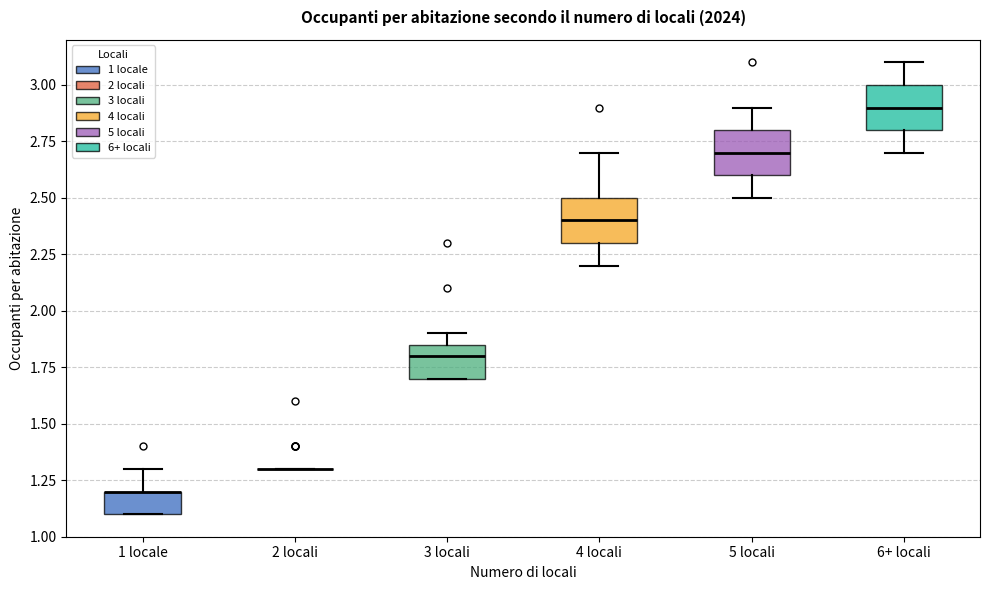

Where does the median line of the box for 5 locali sit on the y-axis? The values are not printed on the chart, so give them approximately, as read against the axis.

2.70